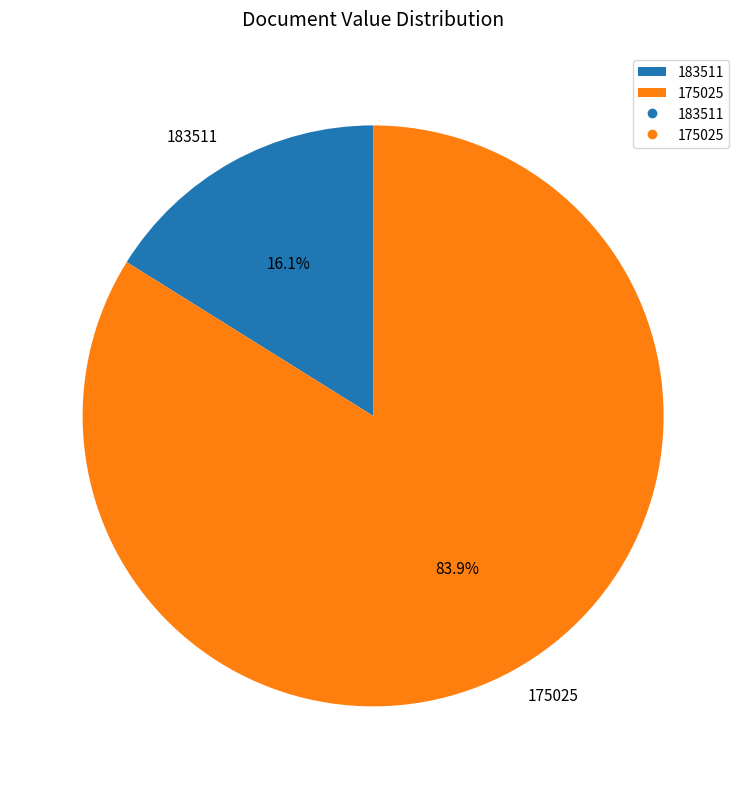

Rank the categories by value from highest to lowest.

175025, 183511